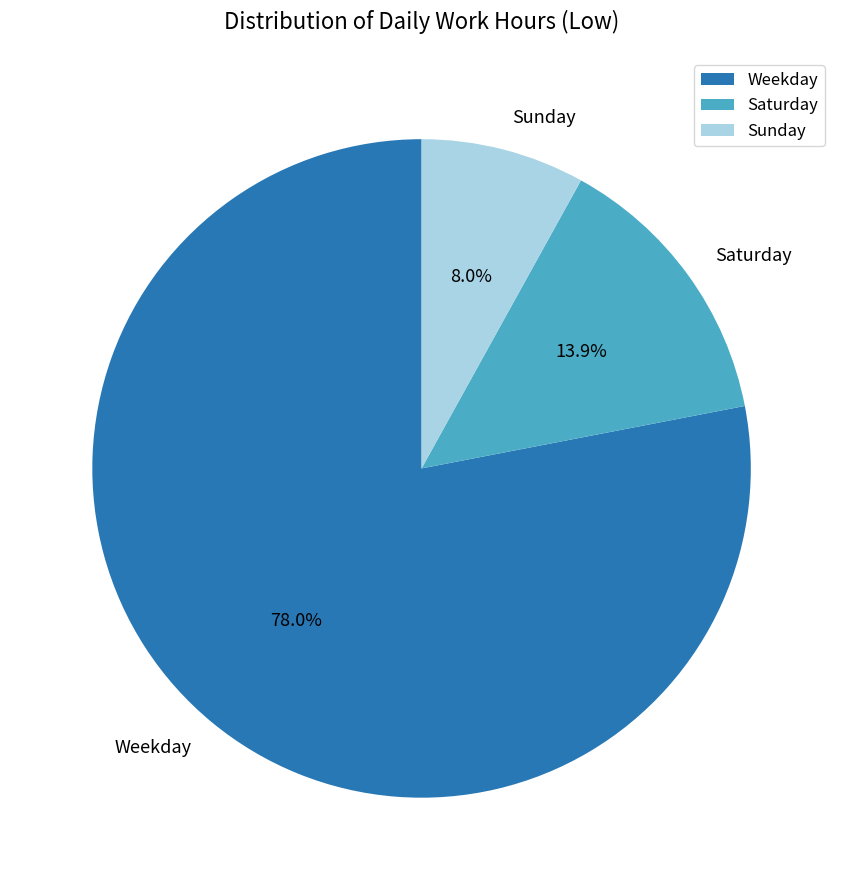

What is the largest slice in the pie chart?

Weekday